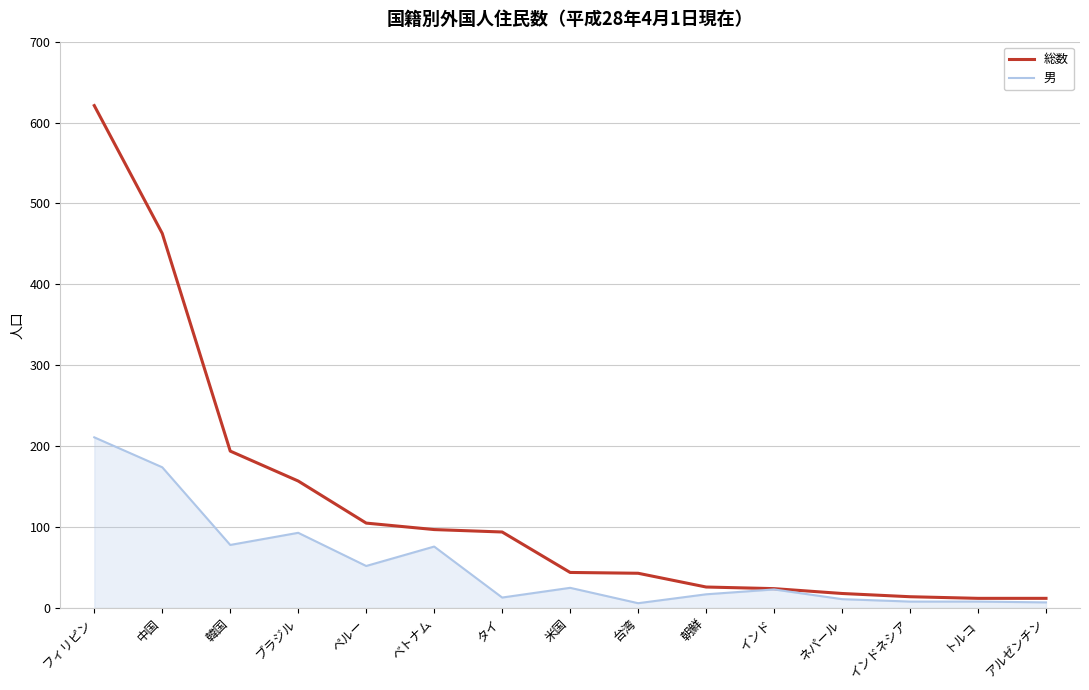

What are all the series names shown in the legend?

総数, 男